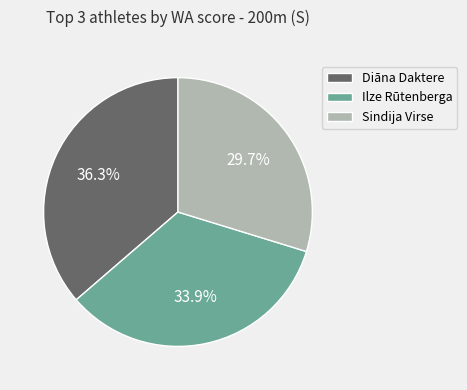

What is the ratio of the value at Sindija Virse to the value at Ilze Rūtenberga?

0.9